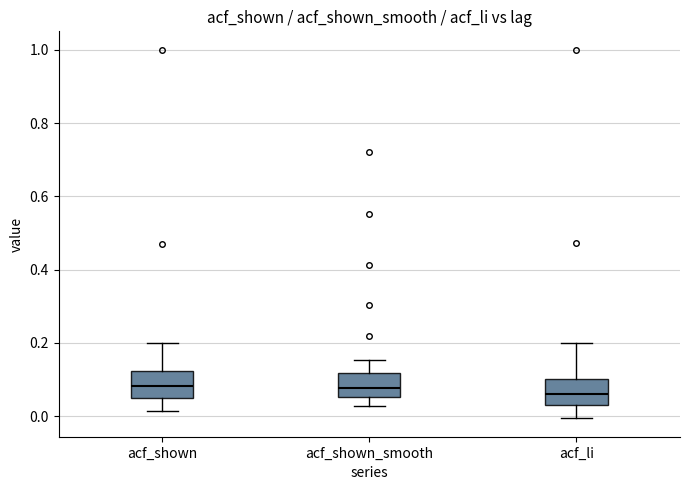

Reading left to right, read every box against the y-axis: the position of its median line, the range the box covers, and the ends of its whiskers. The values are not printed on the chart, so give them approximately, as read against the axis.

acf_shown: median 0.08, box 0.04 to 0.12, whiskers 0.02 to 0.20
acf_shown_smooth: median 0.08, box 0.06 to 0.12, whiskers 0.02 to 0.16
acf_li: median 0.06, box 0.02 to 0.10, whiskers 0.00 to 0.20